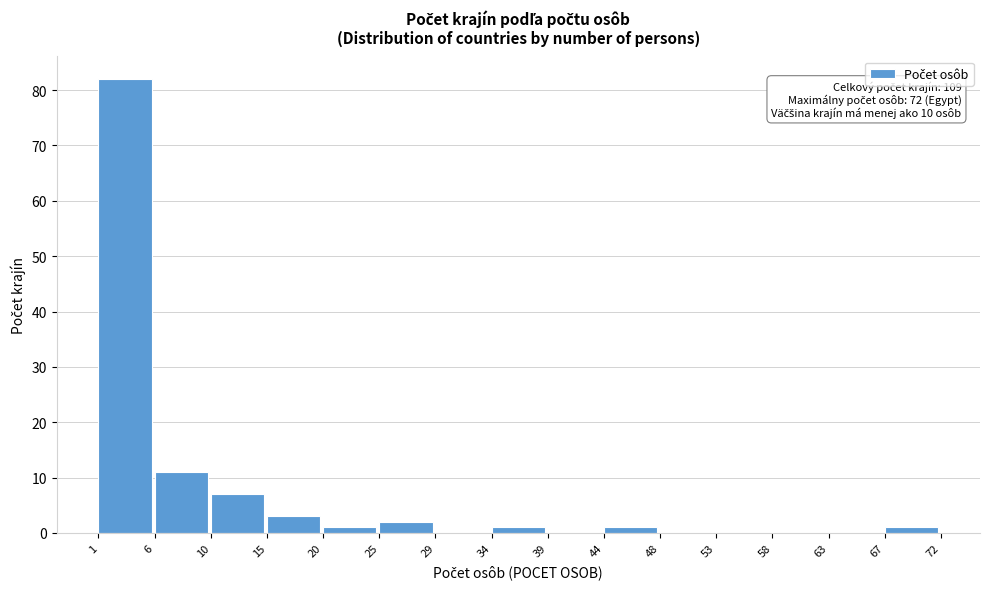

Over which range of the x-axis is the bar tallest?

1 to 6